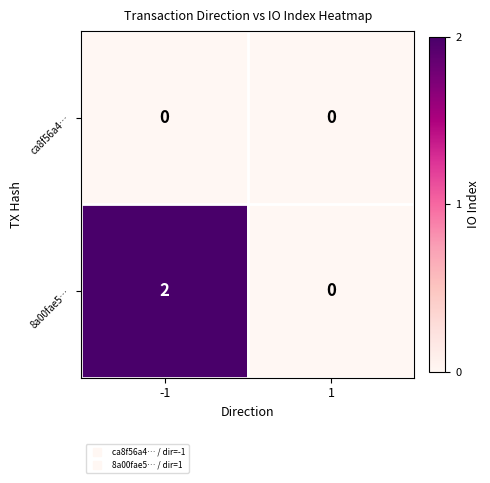

How many data points does each series have?

2